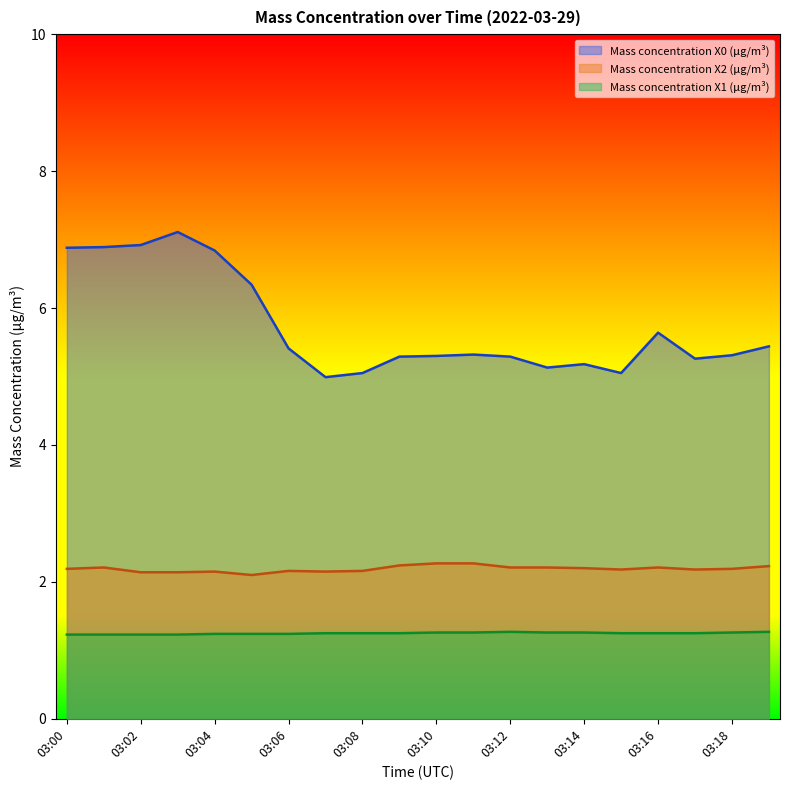

True or false: Mass concentration X0 (μg/m³) and Mass concentration X1 (μg/m³) intersect in this chart.

False